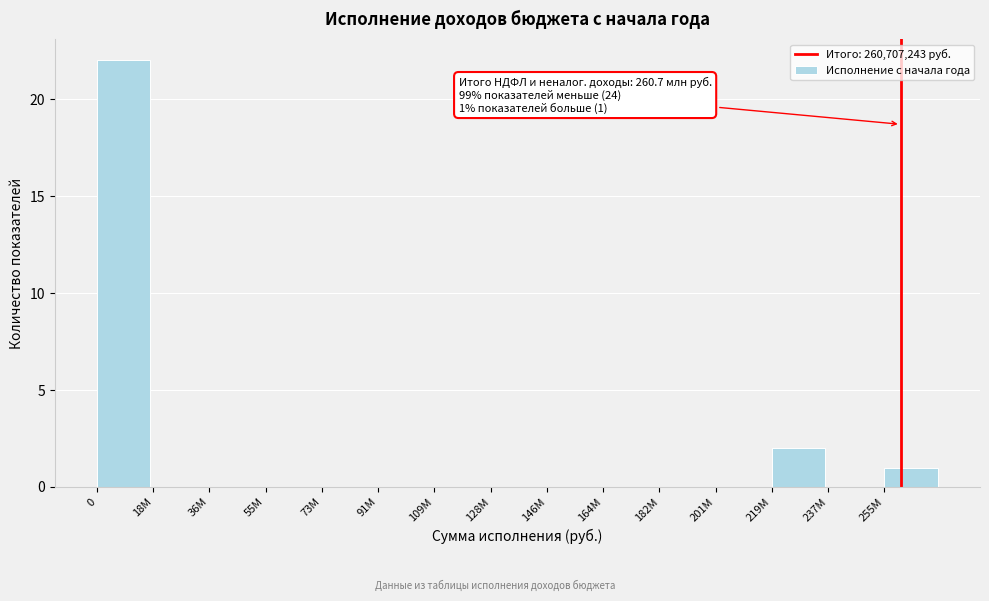

Reading left to right, extract all data points from this chart.

0=22	18М=0	36М=0	55М=0	73М=0	91М=0	109М=0	128М=0	146М=0	164М=0	182М=0	201М=0	219М=2	237М=0	255М=1